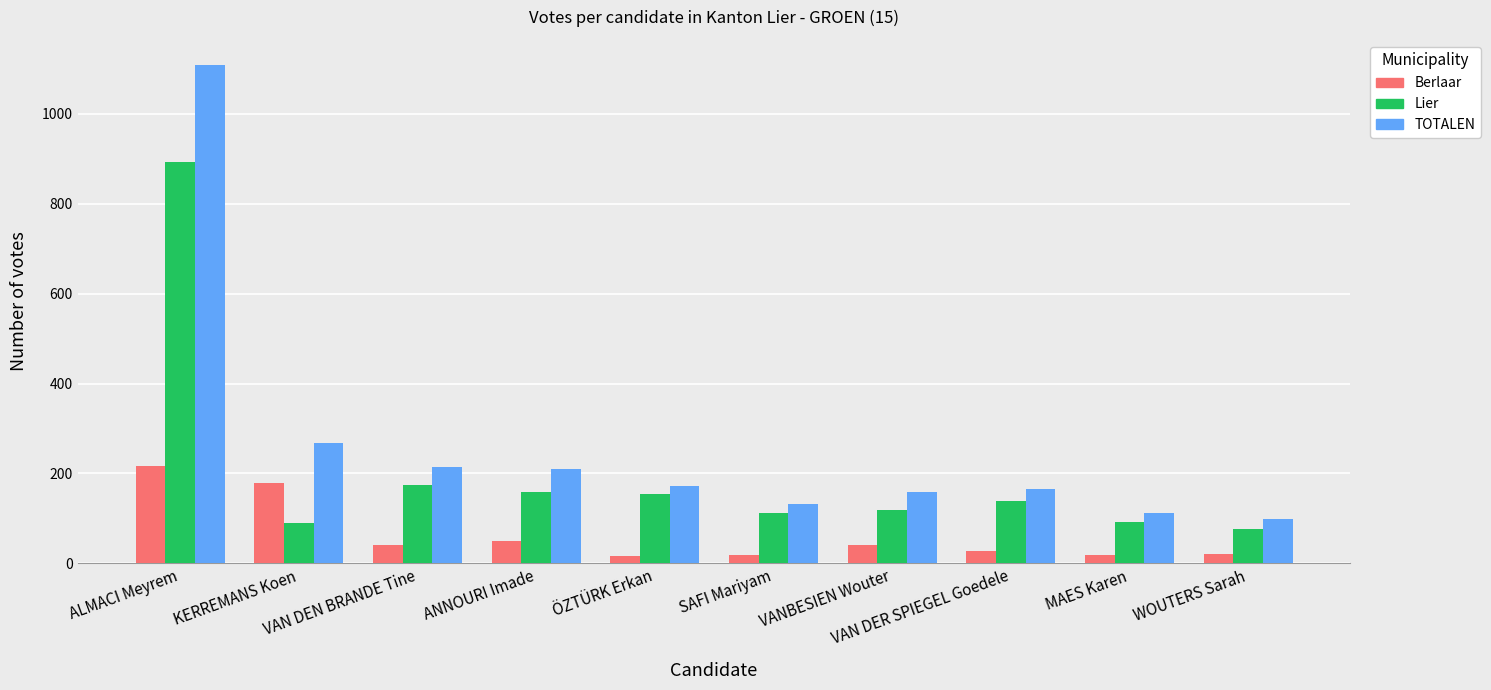

True or false: Lier has a value of 48 at MAES Karen.

False